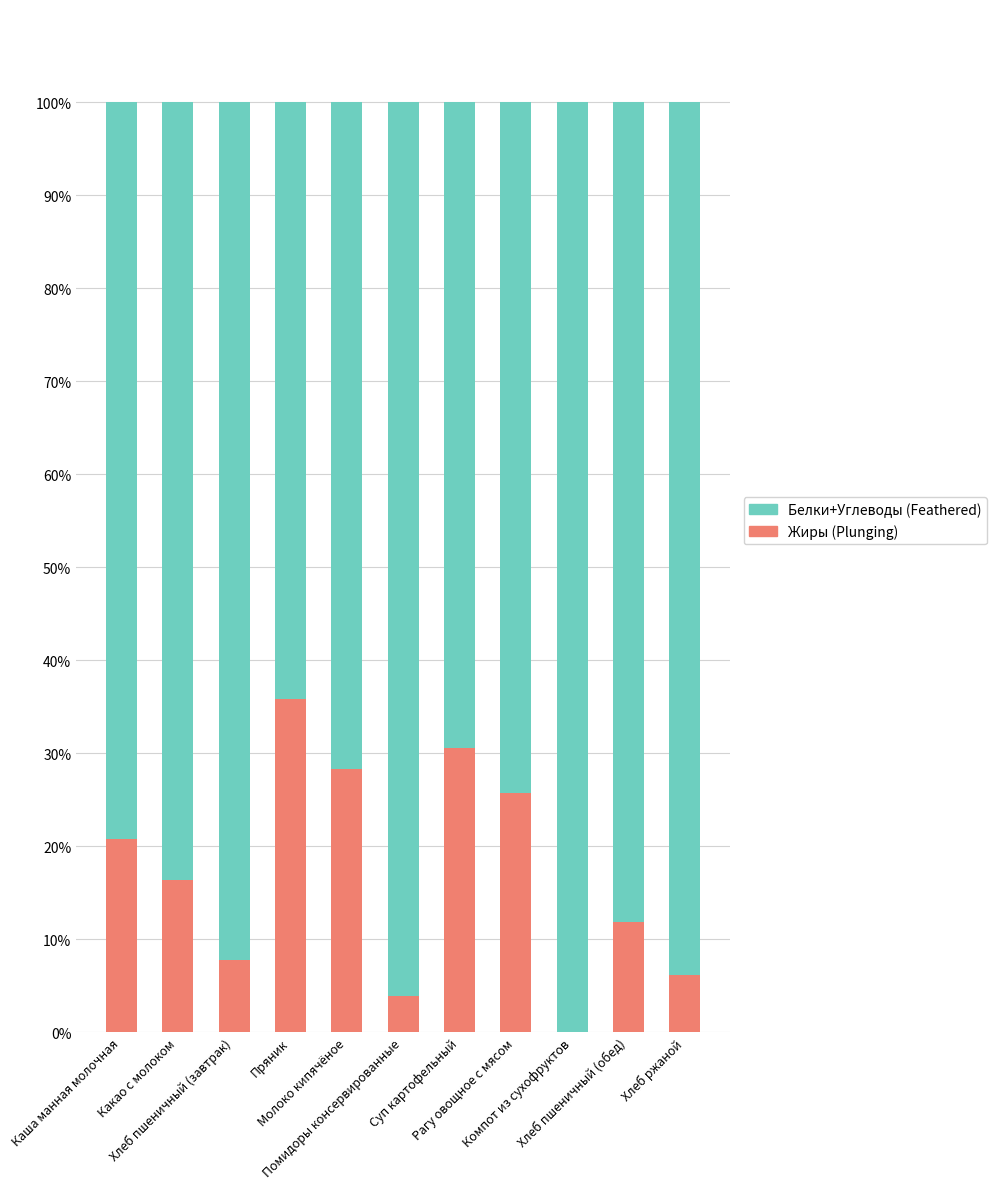

What is the sum of all Жиры (Plunging) values?

187.3